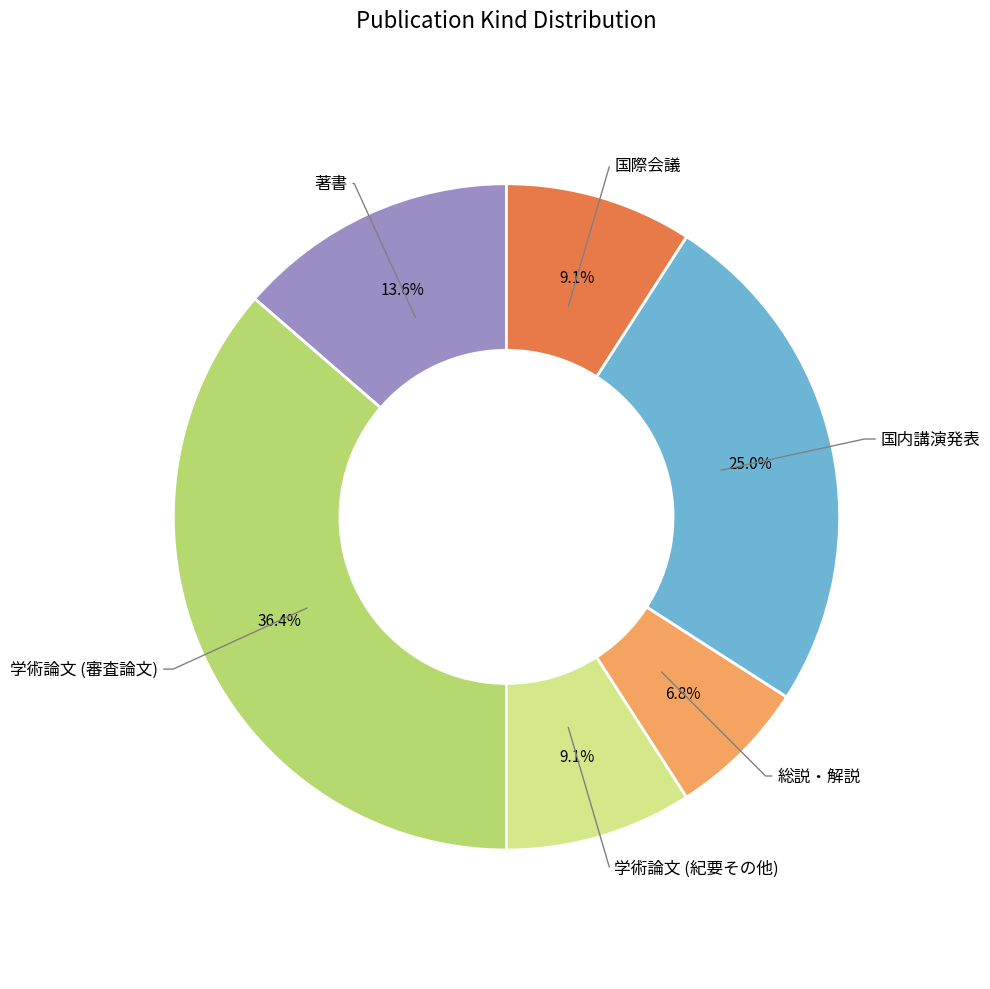

Do 学術論文 (紀要その他) and 総説・解説 together represent more than half of the pie?

No